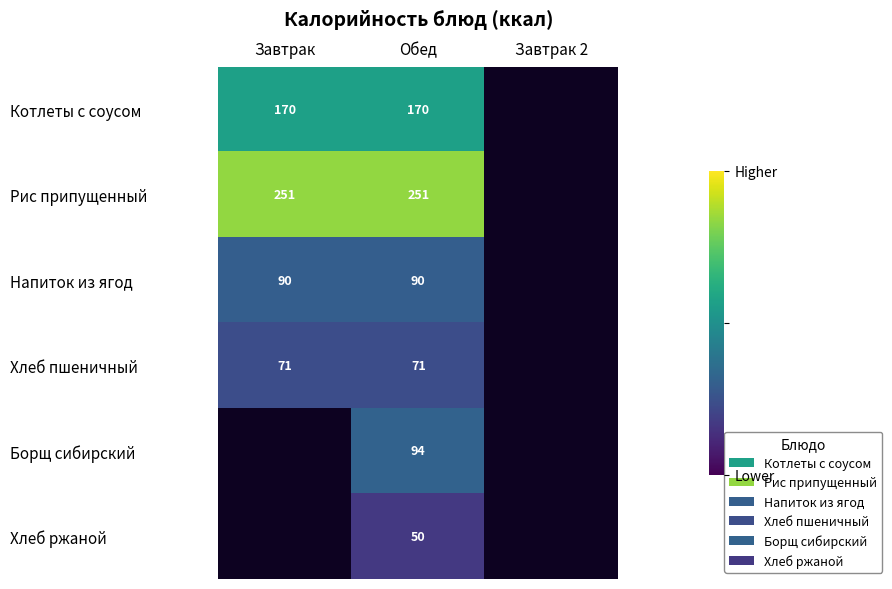

What is the total value across all series at Обед?

726